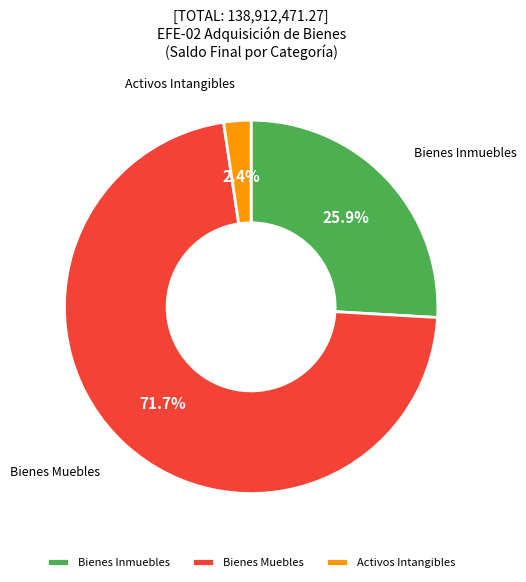

Count the number of slices in the pie.

3